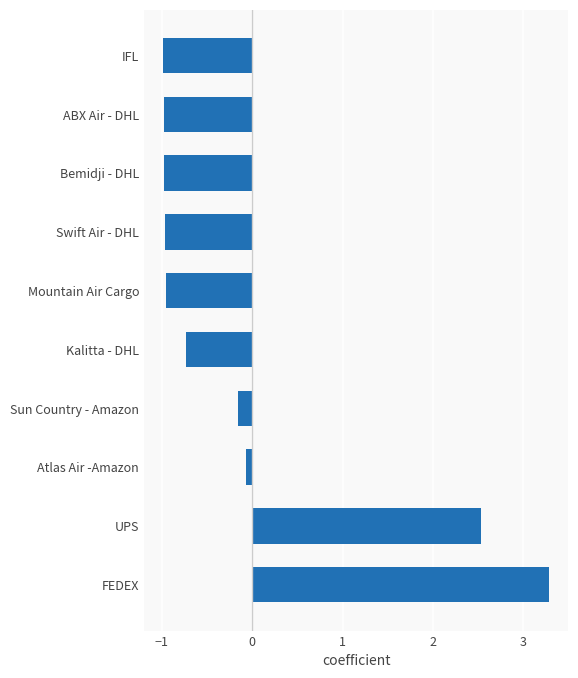

Between UPS and Atlas Air -Amazon, which is larger?

UPS